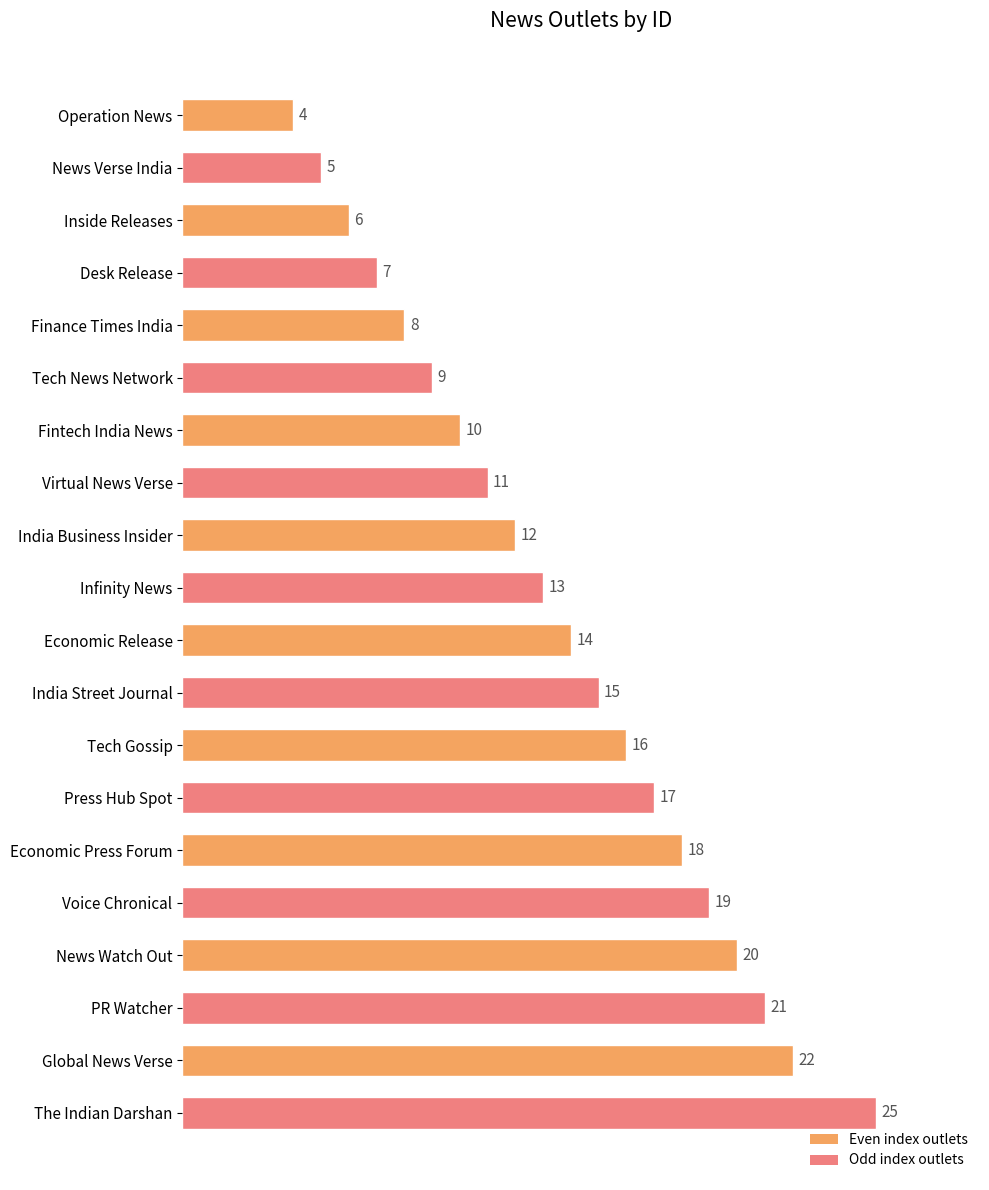

List the labels in order of value, smallest first.

Operation News, News Verse India, Inside Releases, Desk Release, Finance Times India, Tech News Network, Fintech India News, Virtual News Verse, India Business Insider, Infinity News, Economic Release, India Street Journal, Tech Gossip, Press Hub Spot, Economic Press Forum, Voice Chronical, News Watch Out, PR Watcher, Global News Verse, The Indian Darshan